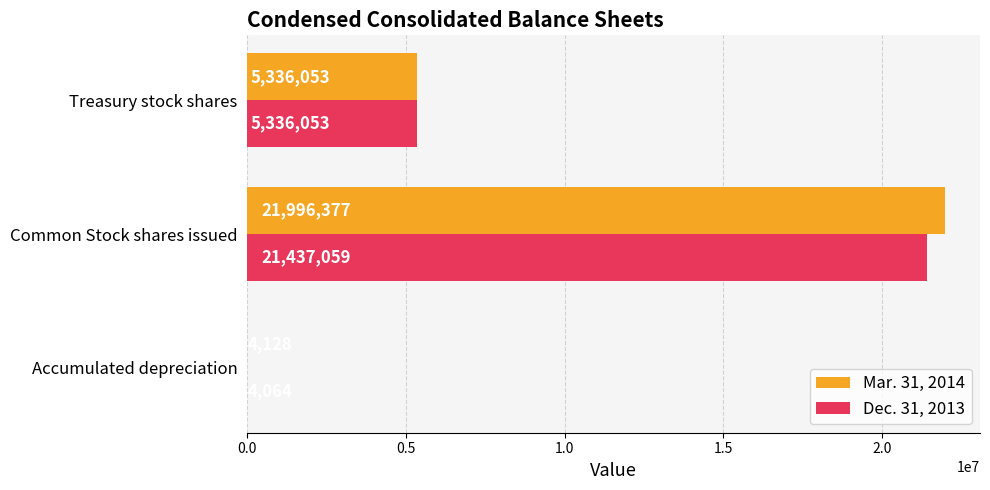

Which category has the highest value in the Dec. 31, 2013 series?

Common Stock shares issued